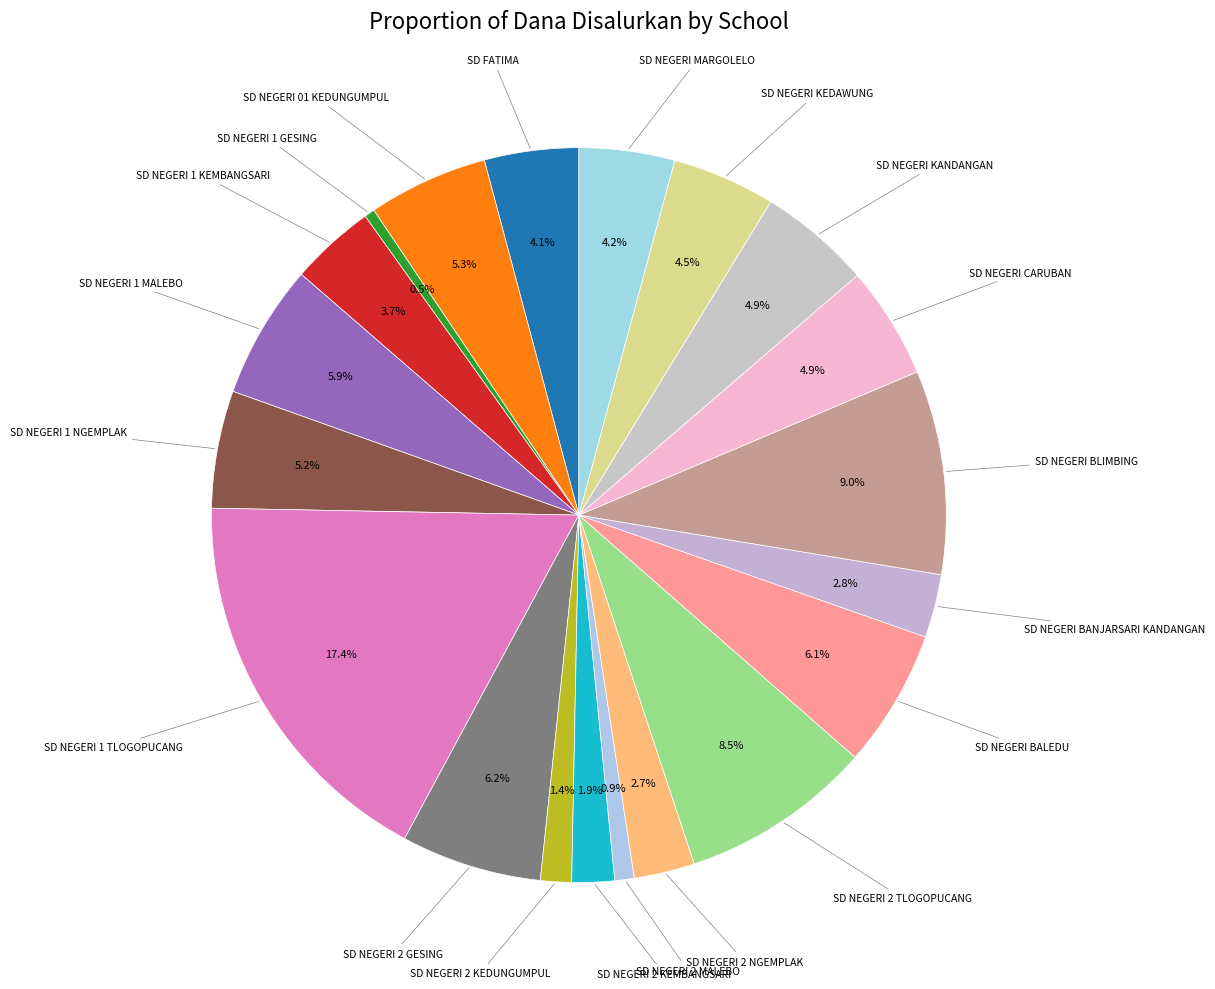

How many slices are in this pie chart?

20